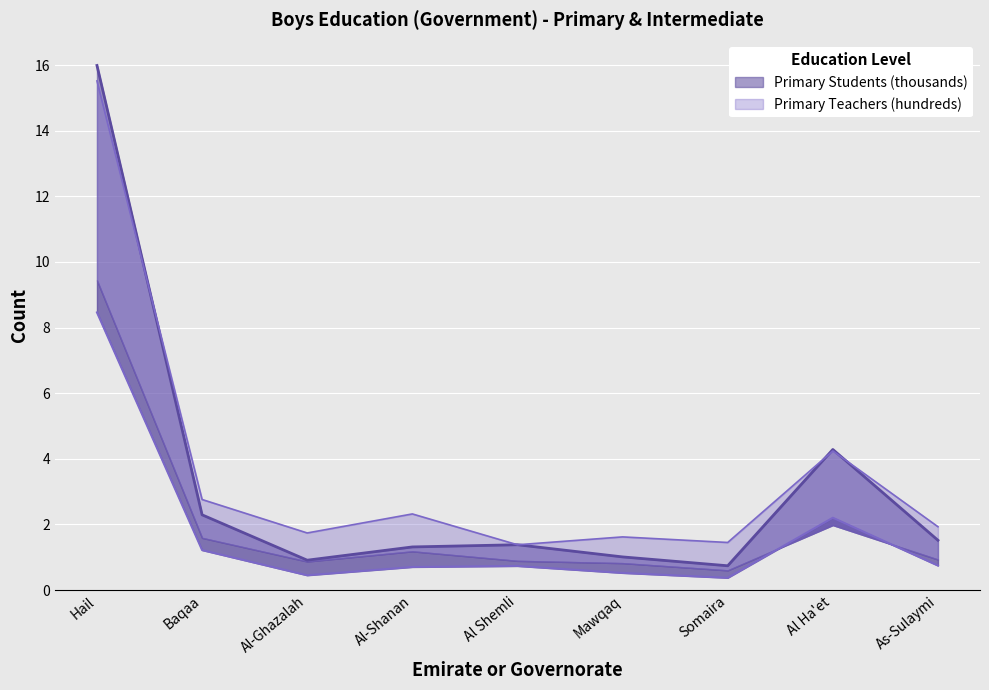

At which category does Primary Students reach its first local valley?

Al-Ghazalah